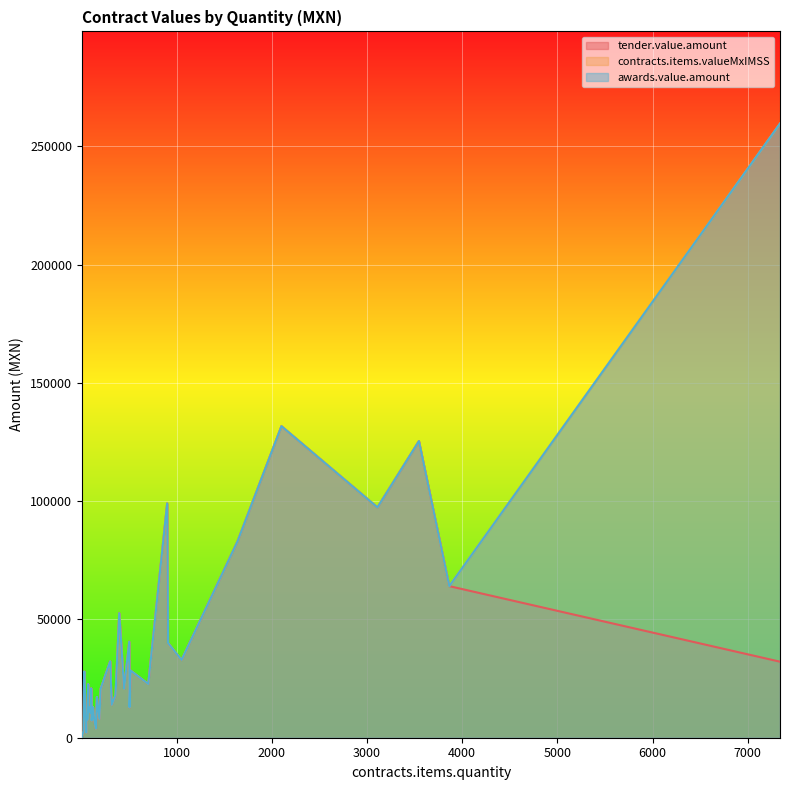

What is the total value across all series at 104?

21715.2